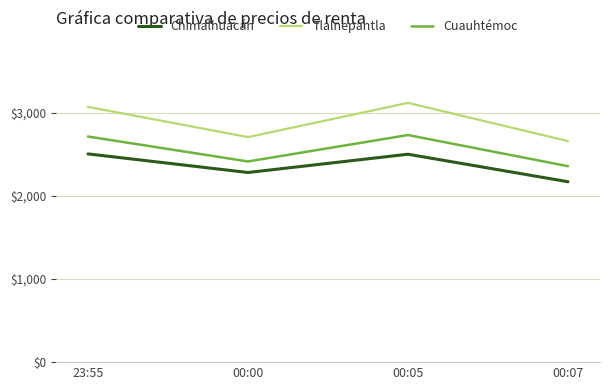

What are all the series names shown in the legend?

Chimalhuacán, Tlalnepantla, Cuauhtémoc